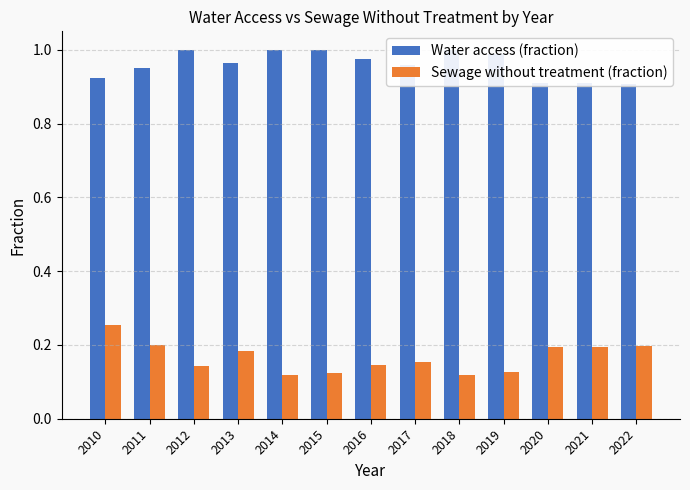

At which category does the chart reach its peak across all series?

2012